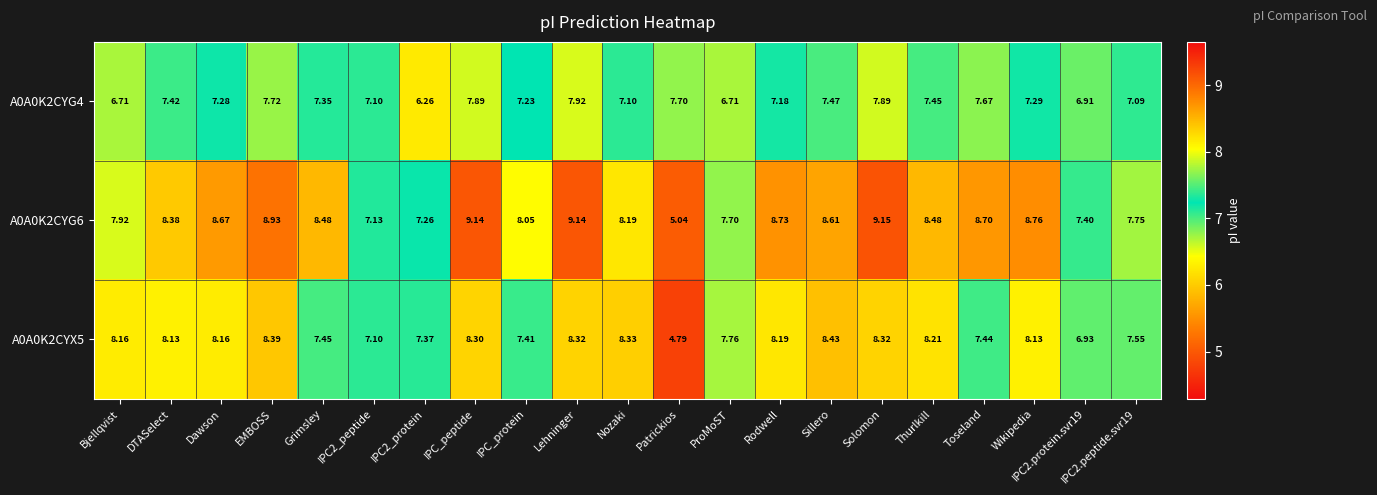

At which category is the sum across all series the highest?

Lehninger